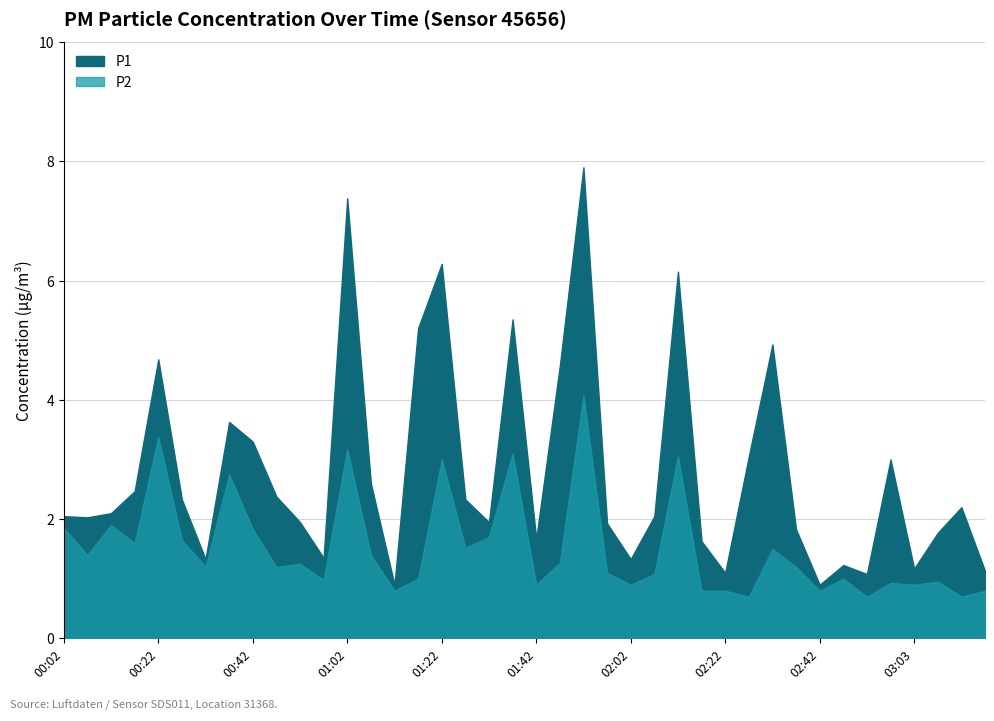

What is the greatest value displayed?

7.9